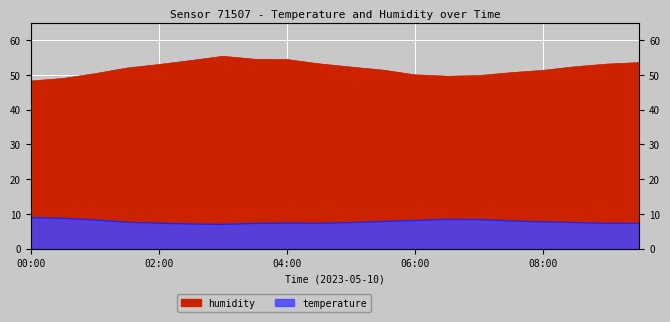

The temperature series shows 12.2 at 07:30. True or false?

False